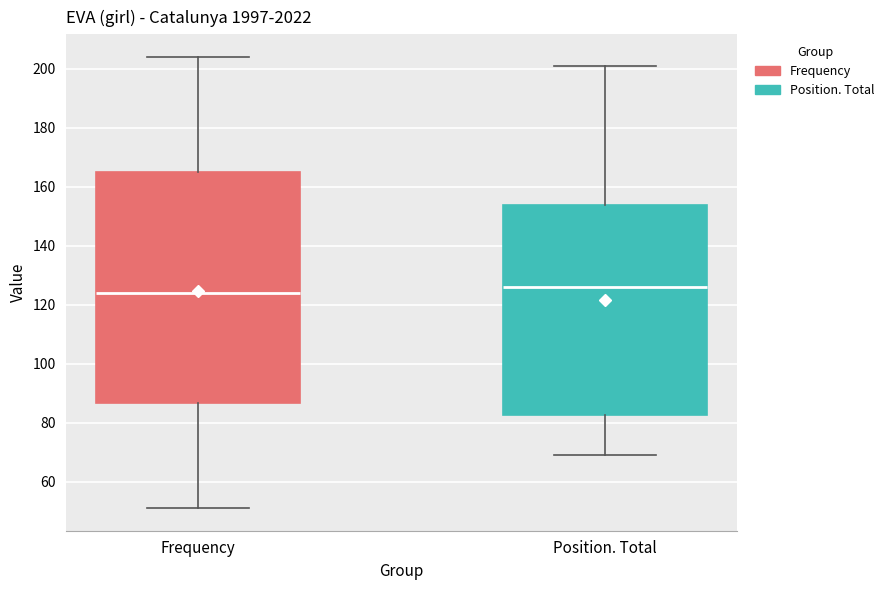

Comparing the boxes themselves (not the whiskers), which one is the tallest?

Frequency